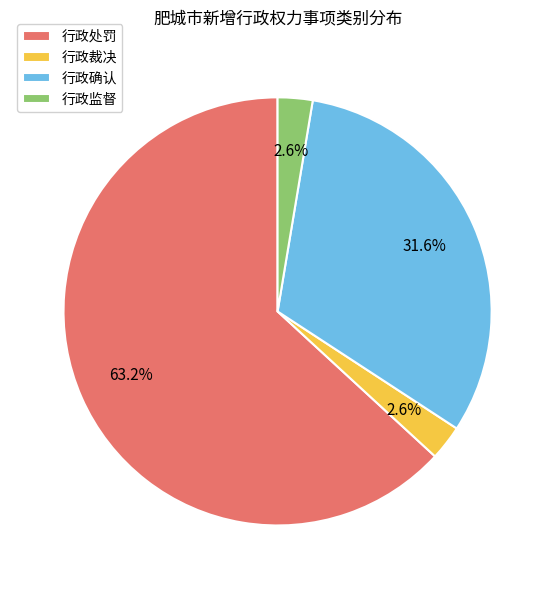

To the nearest percent, what percentage of the pie is 行政处罚?

63%